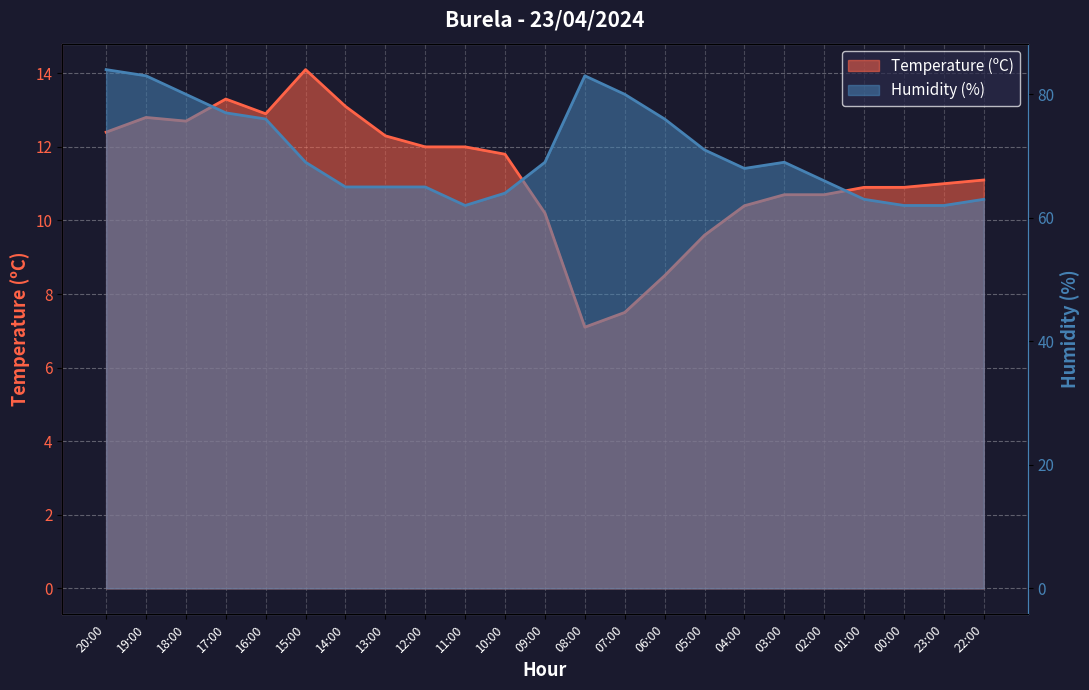

What is the spread (max minus min) of values at 20:00?

71.6